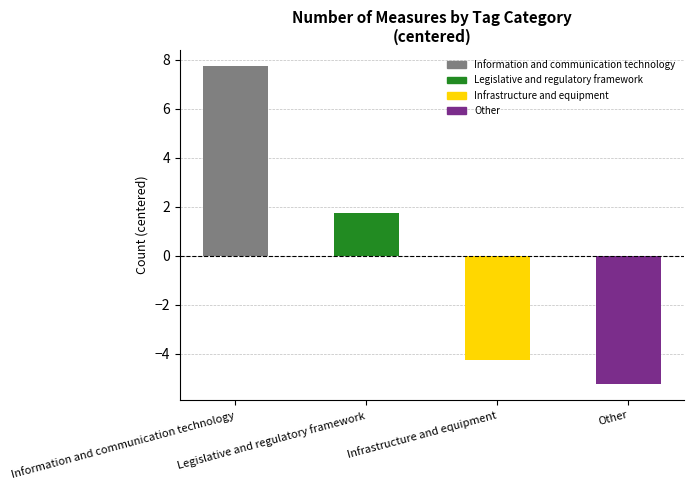

What position from the left is Legislative and regulatory framework?

2